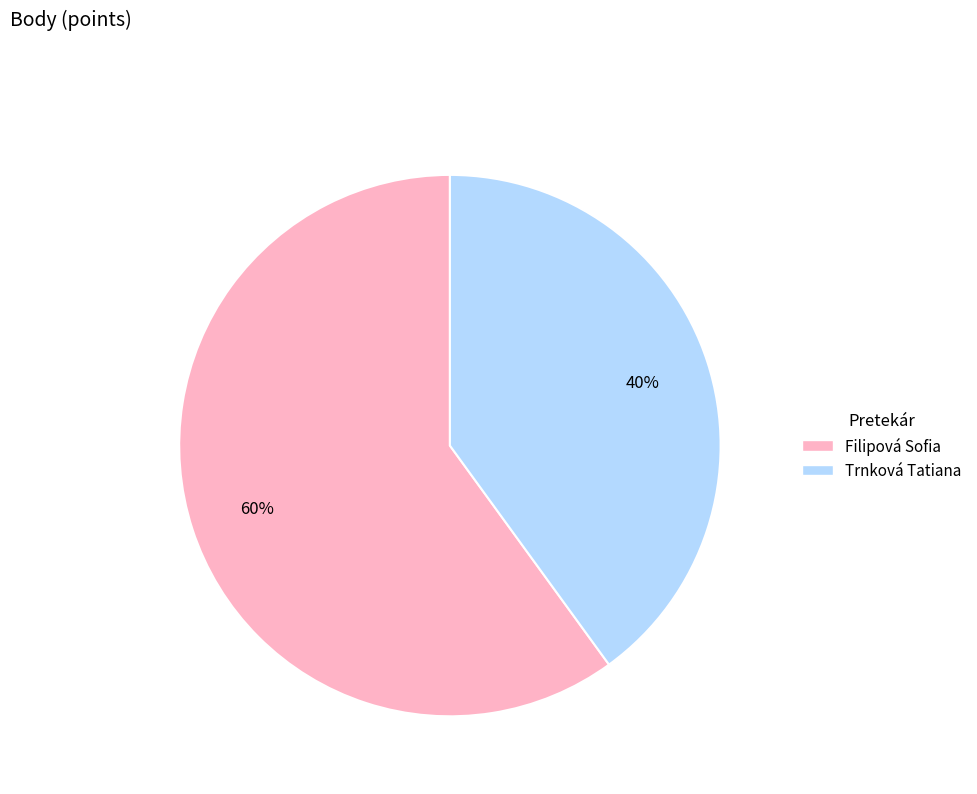

The Trnková Tatiana slice represents 40% of the pie. True or false?

True